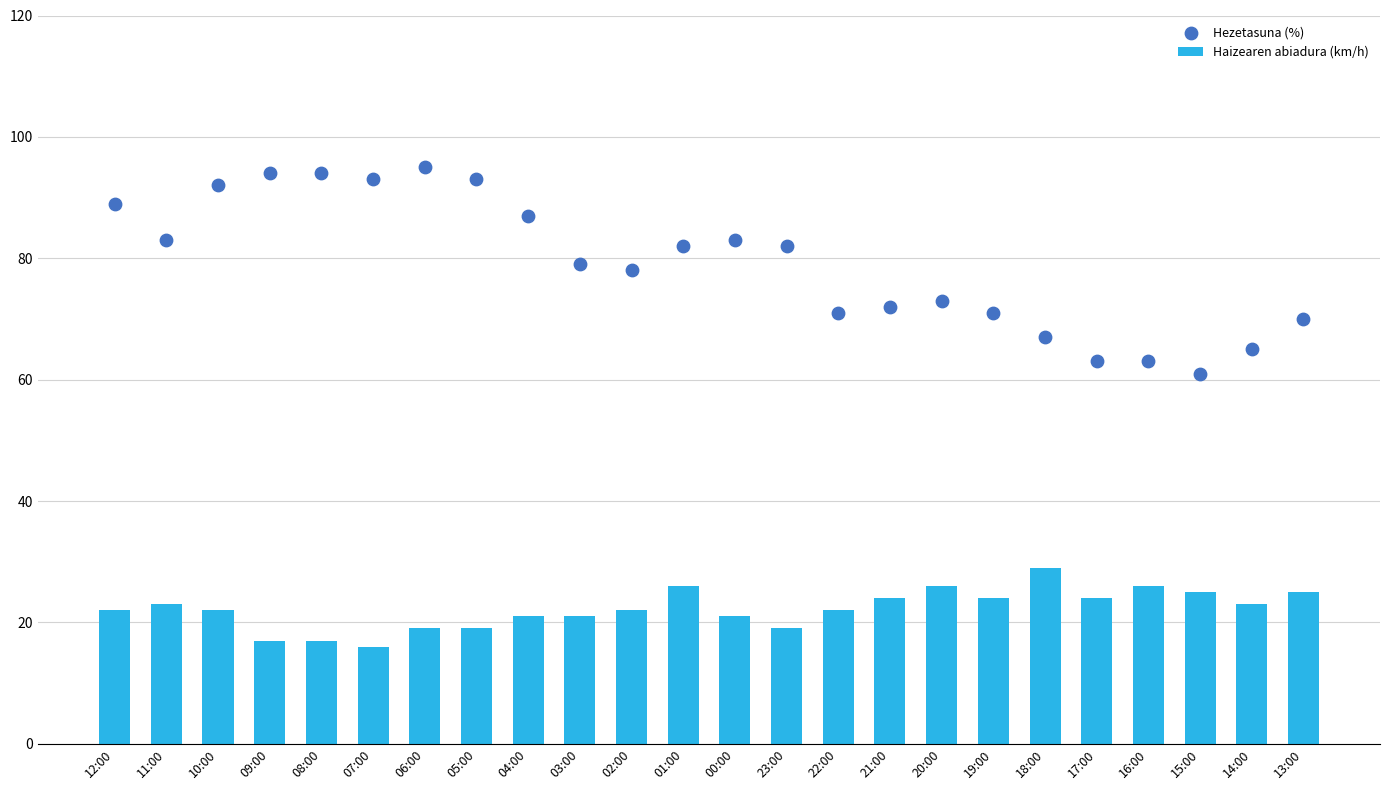

Which series reaches the minimum Y coordinate?

Haizearen abiadura (km/h)